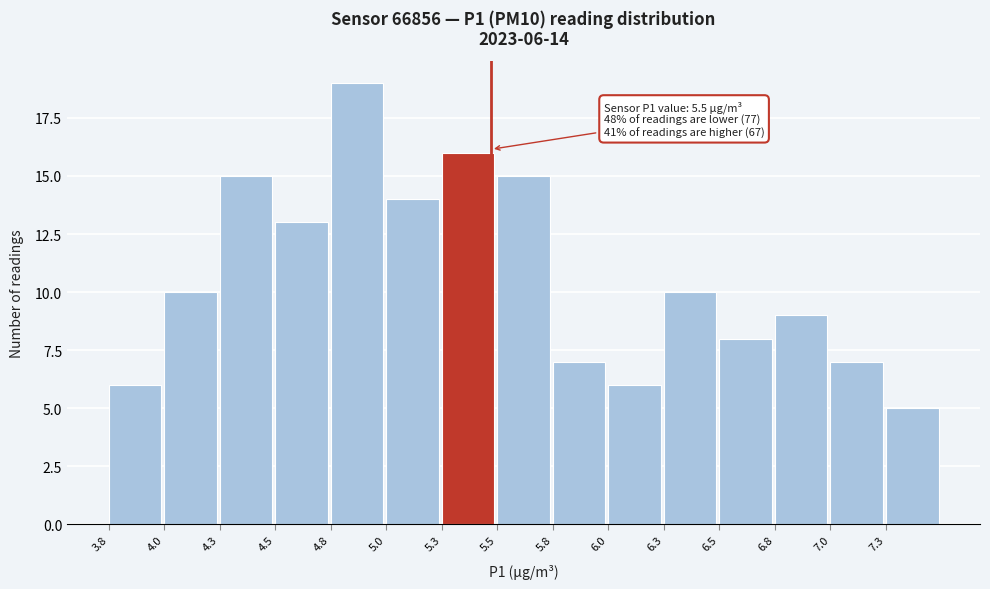

Reading left to right, what are all the values shown in this chart?

6	10	15	13	19	14	16	15	7	6	10	8	9	7	5